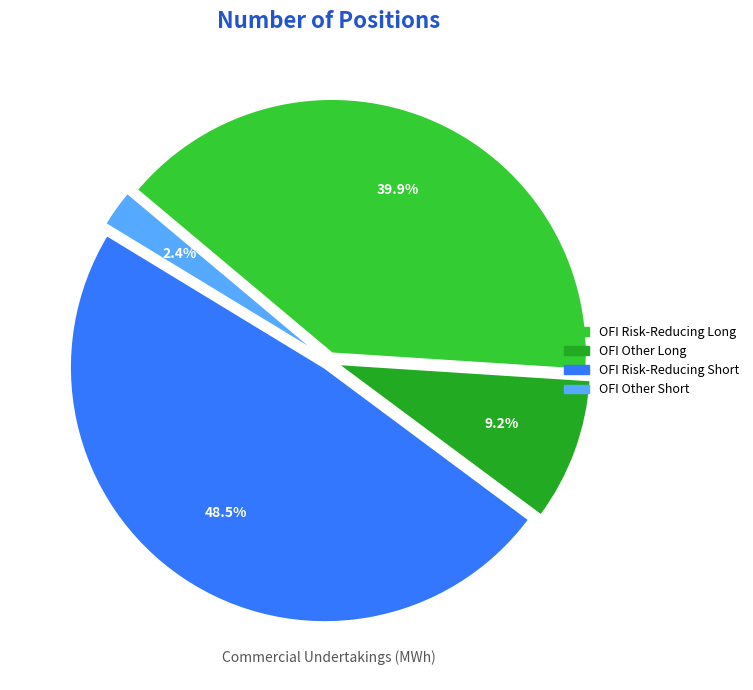

Does any single category account for the majority?

No